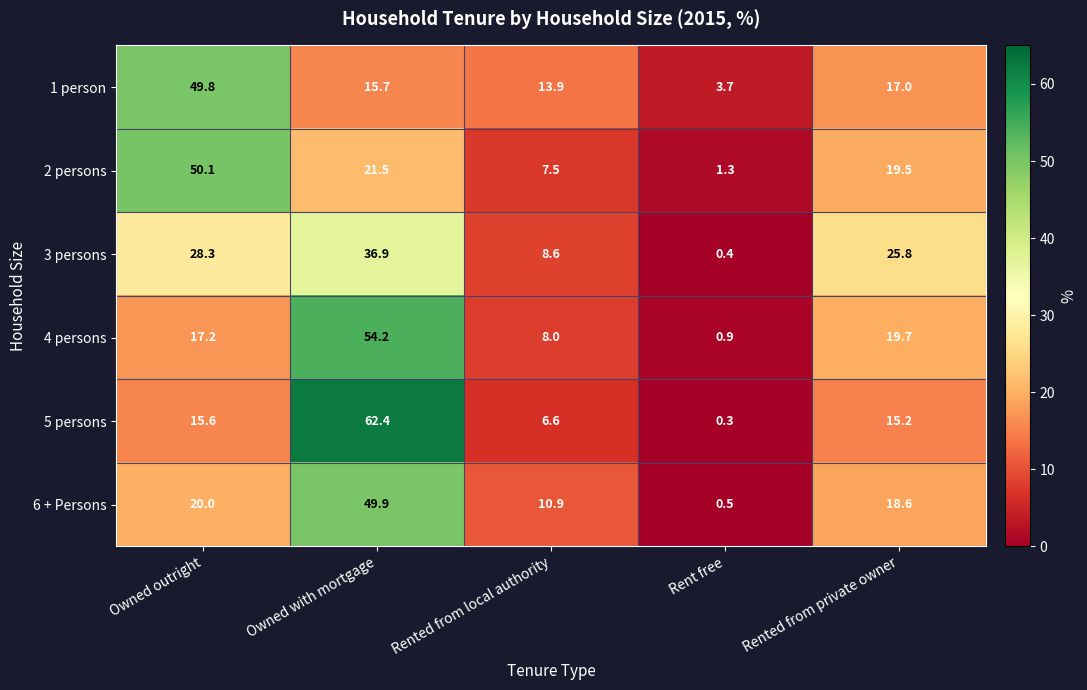

Rank the series by their maximum value, from highest to lowest.

5 persons, 4 persons, 2 persons, 6 + Persons, 1 person, 3 persons